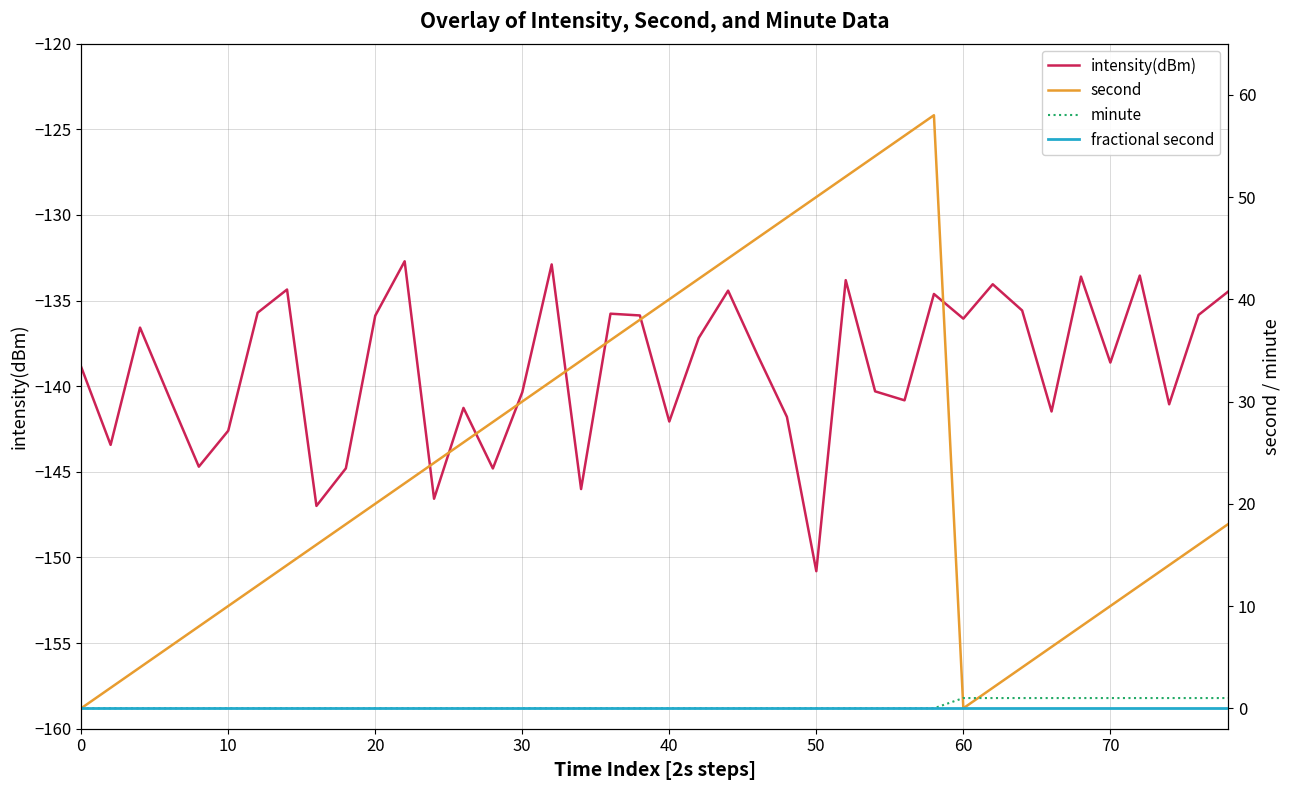

Reading left to right, transcribe all the data shown in this chart.

intensity(dBm): -138.9	-143.4	-136.6	-140.7	-144.7	-142.6	-135.7	-134.4	-147.0	-144.8	-135.9	-132.7	-146.6	-141.3	-144.8	-140.4	-132.9	-146.0	-135.8	-135.9	-142.1	-137.2	-134.4	-138.2	-141.8	-150.8	-133.8	-140.3	-140.8	-134.6	-136.1	-134.0	-135.6	-141.5	-133.6	-138.6	-133.5	-141.1	-135.8	-134.5
second: 0.0	2.0	4.0	6.0	8.0	10.0	12.0	14.0	16.0	18.0	20.0	22.0	24.0	26.0	28.0	30.0	32.0	34.0	36.0	38.0	40.0	42.0	44.0	46.0	48.0	50.0	52.0	54.0	56.0	58.0	0.0	2.0	4.0	6.0	8.0	10.0	12.0	14.0	16.0	18.0
minute: 0.0	0.0	0.0	0.0	0.0	0.0	0.0	0.0	0.0	0.0	0.0	0.0	0.0	0.0	0.0	0.0	0.0	0.0	0.0	0.0	0.0	0.0	0.0	0.0	0.0	0.0	0.0	0.0	0.0	0.0	1.0	1.0	1.0	1.0	1.0	1.0	1.0	1.0	1.0	1.0
fractional second: 0.0	0.0	0.0	0.0	0.0	0.0	0.0	0.0	0.0	0.0	0.0	0.0	0.0	0.0	0.0	0.0	0.0	0.0	0.0	0.0	0.0	0.0	0.0	0.0	0.0	0.0	0.0	0.0	0.0	0.0	0.0	0.0	0.0	0.0	0.0	0.0	0.0	0.0	0.0	0.0